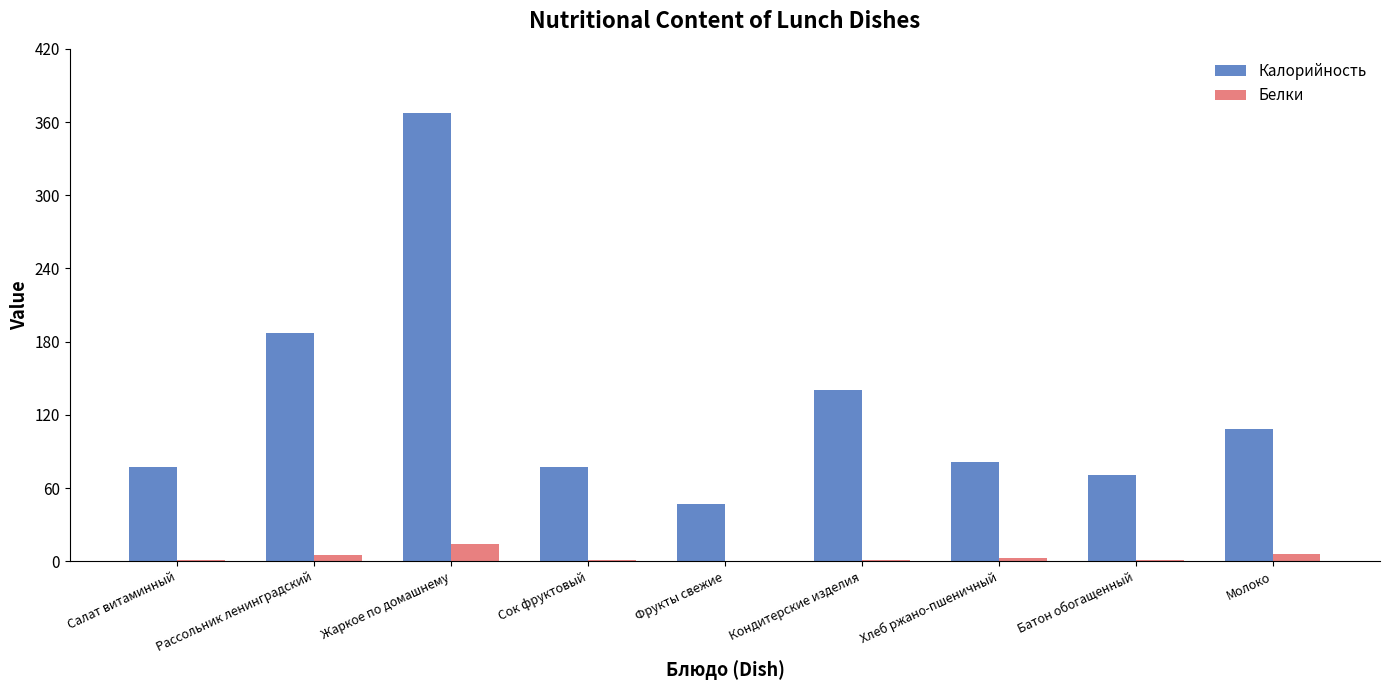

Is the value of Калорийность at Кондитерские изделия greater than the value of Белки at Батон обогащенный?

Yes